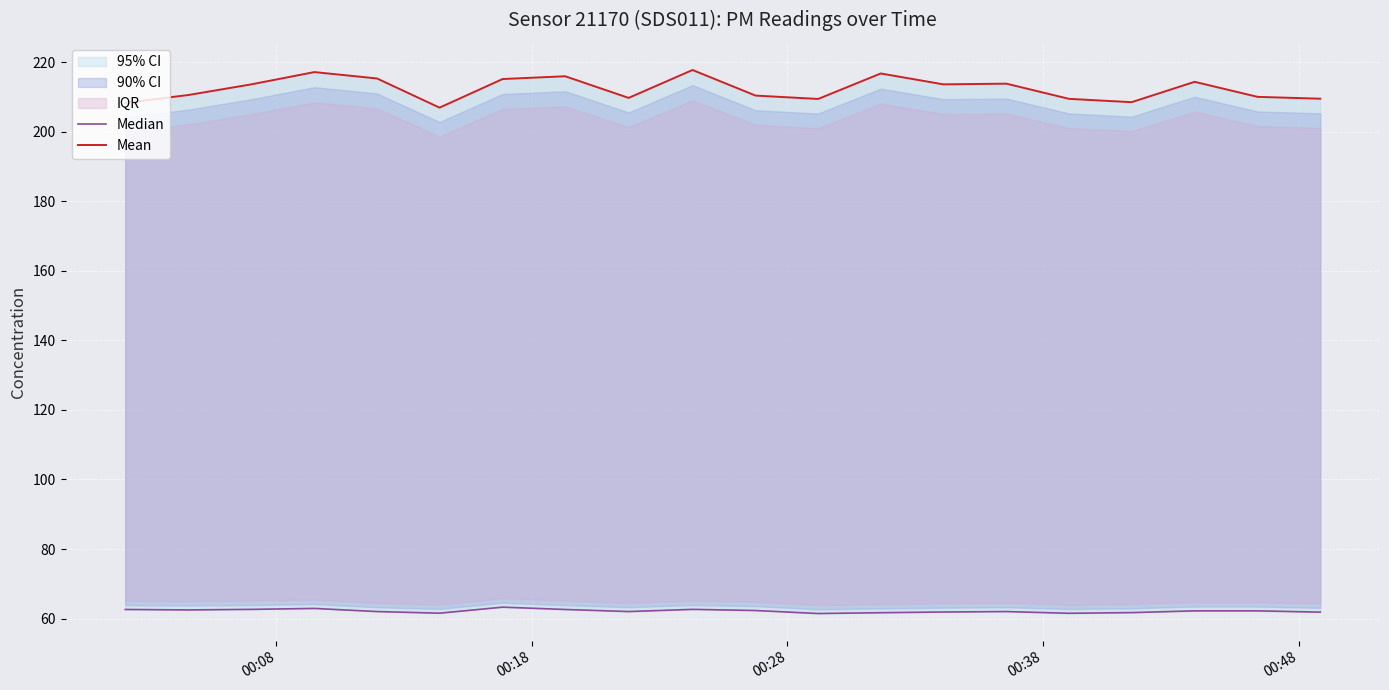

What is the sum of all Mean values?

4247.9